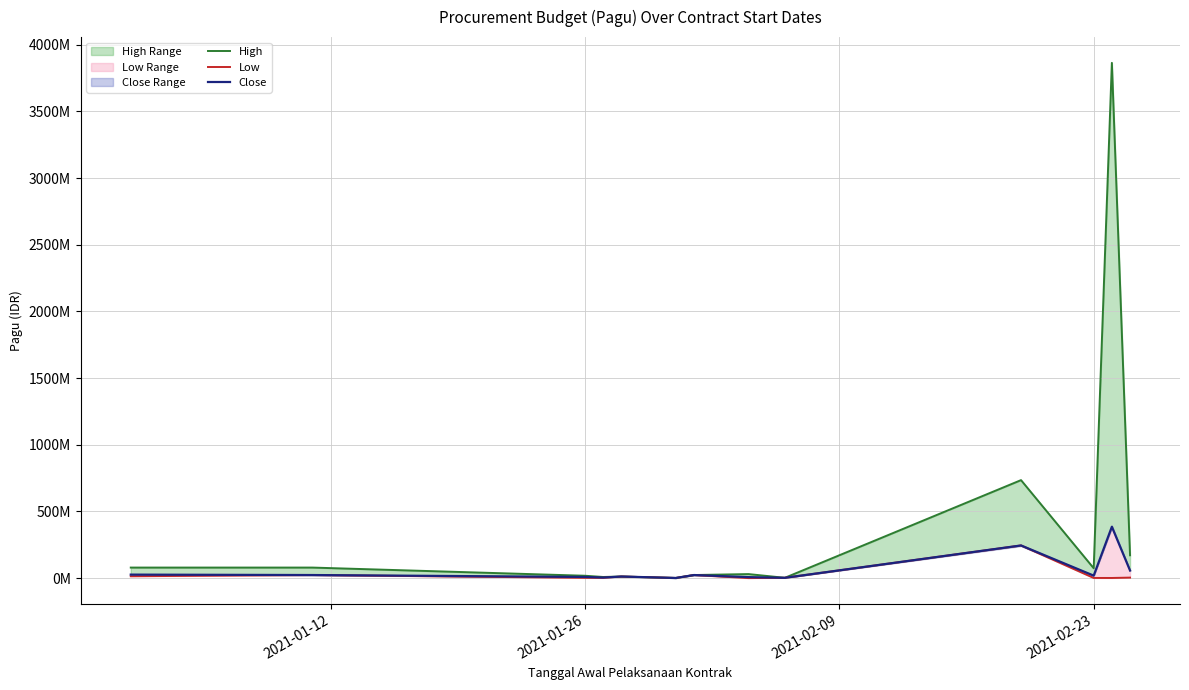

Which series has the largest total across all categories?

High